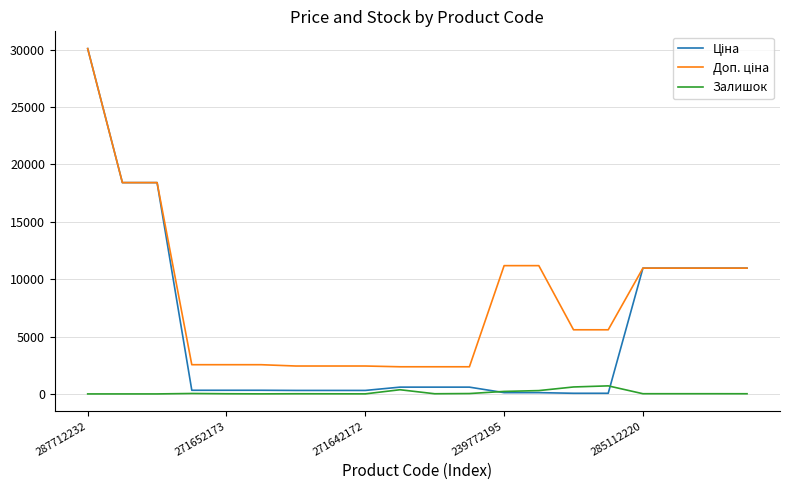

What is the maximum value shown in the chart?

30102.8